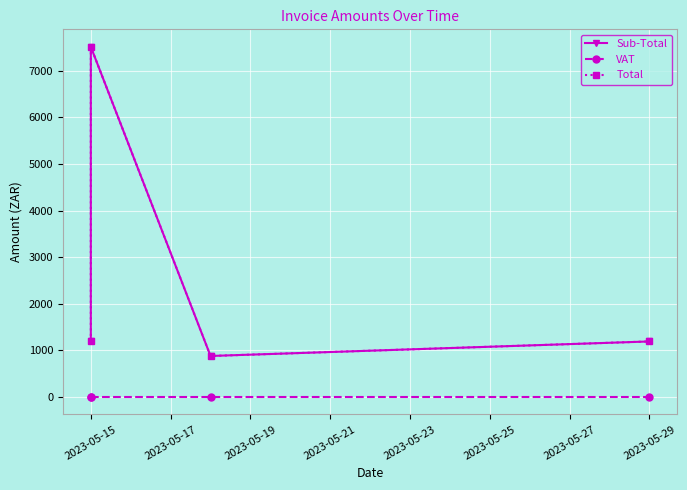

True or false: Total and Sub-Total intersect in this chart.

False